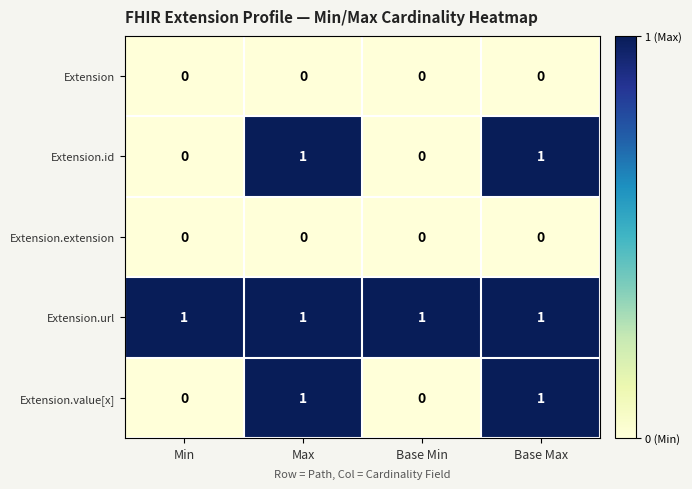

The value of Extension.url at Min is 1. True or false?

True